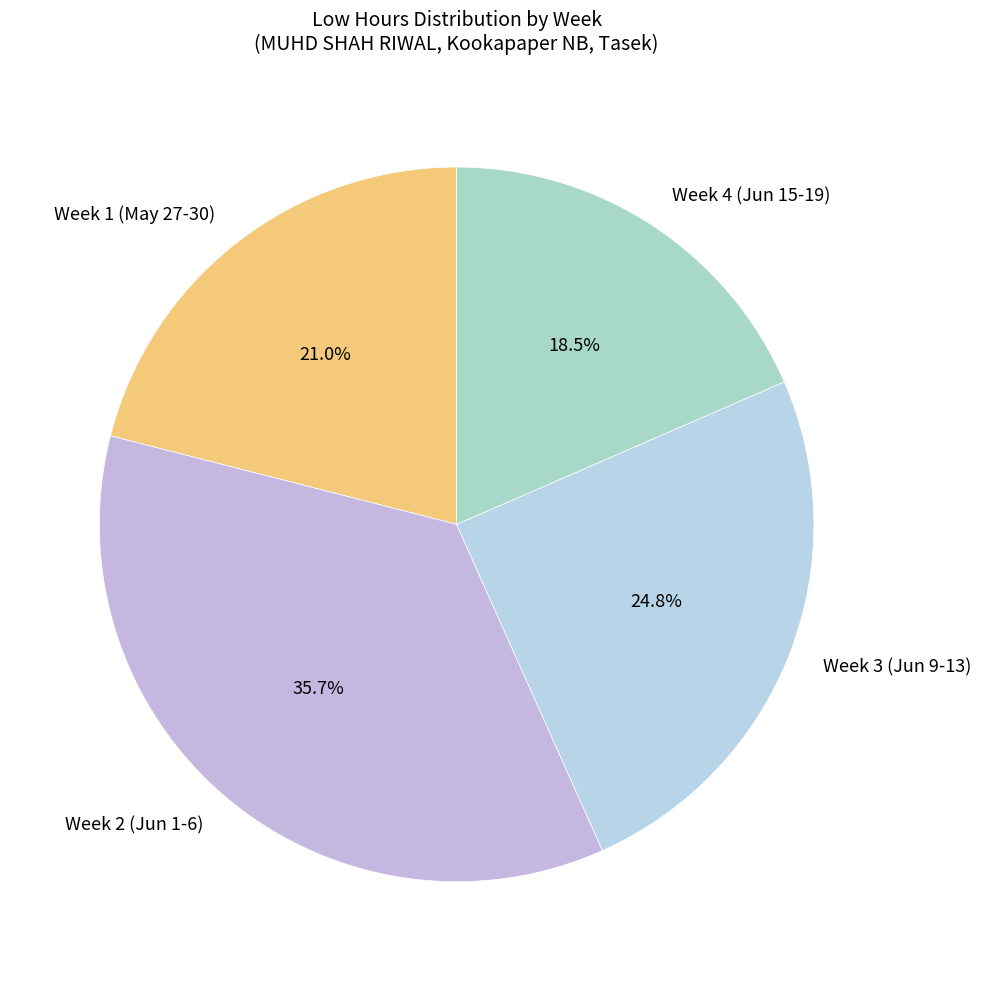

What is the ratio of the value at Week 1 (May 27-30) to the value at Week 2 (Jun 1-6)?

0.6